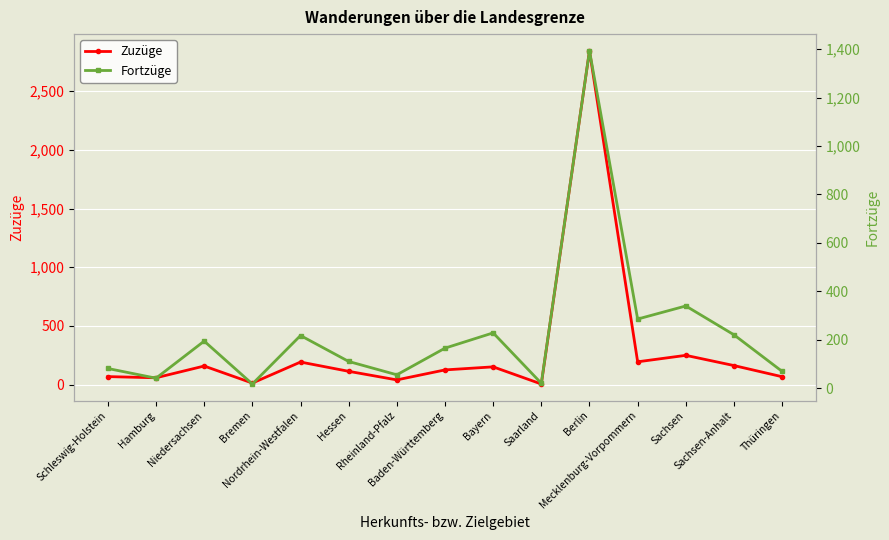

True or false: Fortzüge has more than 0 interior local peaks.

True